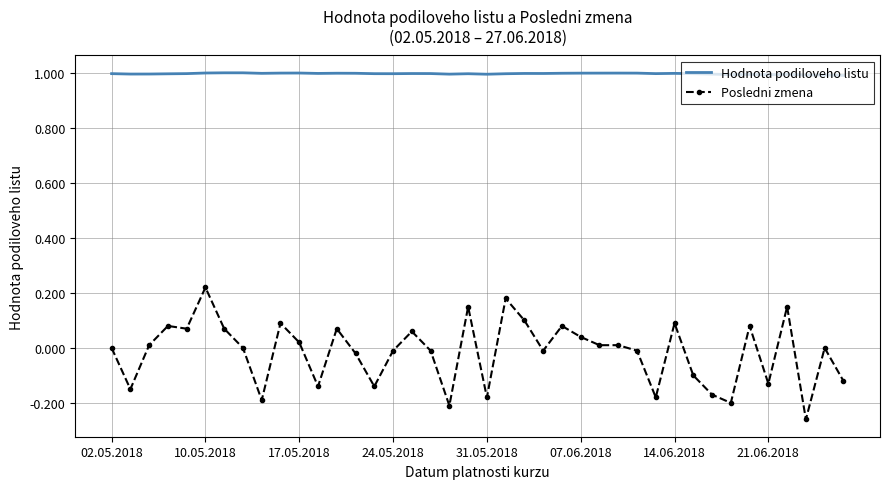

Which series has the largest range (max minus min)?

Posledni zmena